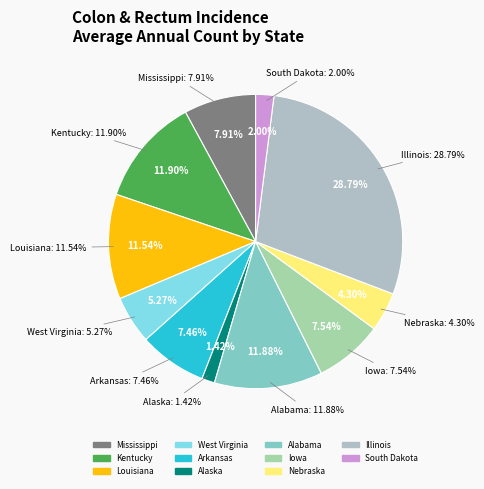

Rank the categories by value from highest to lowest.

Illinois, Kentucky, Alabama, Louisiana, Mississippi, Iowa, Arkansas, West Virginia, Nebraska, South Dakota, Alaska